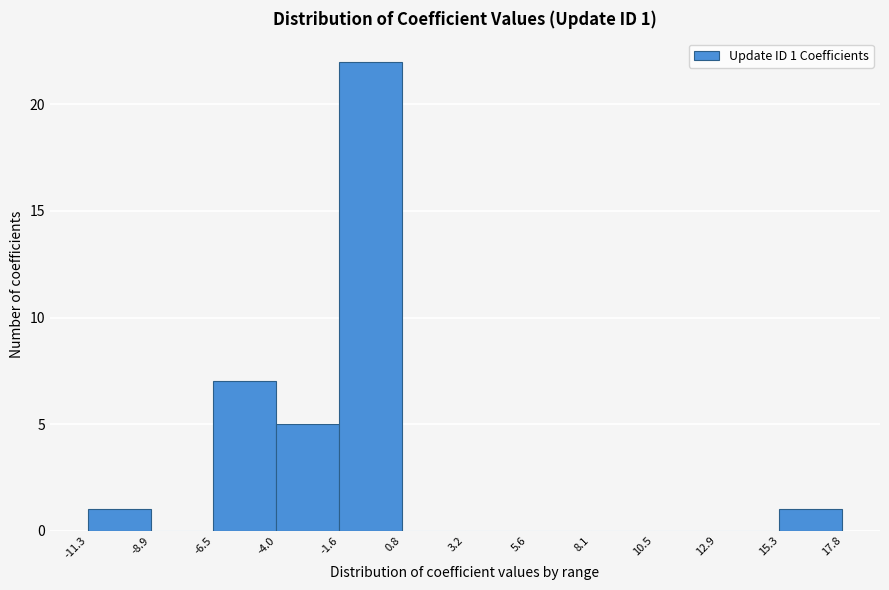

Which range on the x-axis has the tallest bar?

-1.6 to 0.8